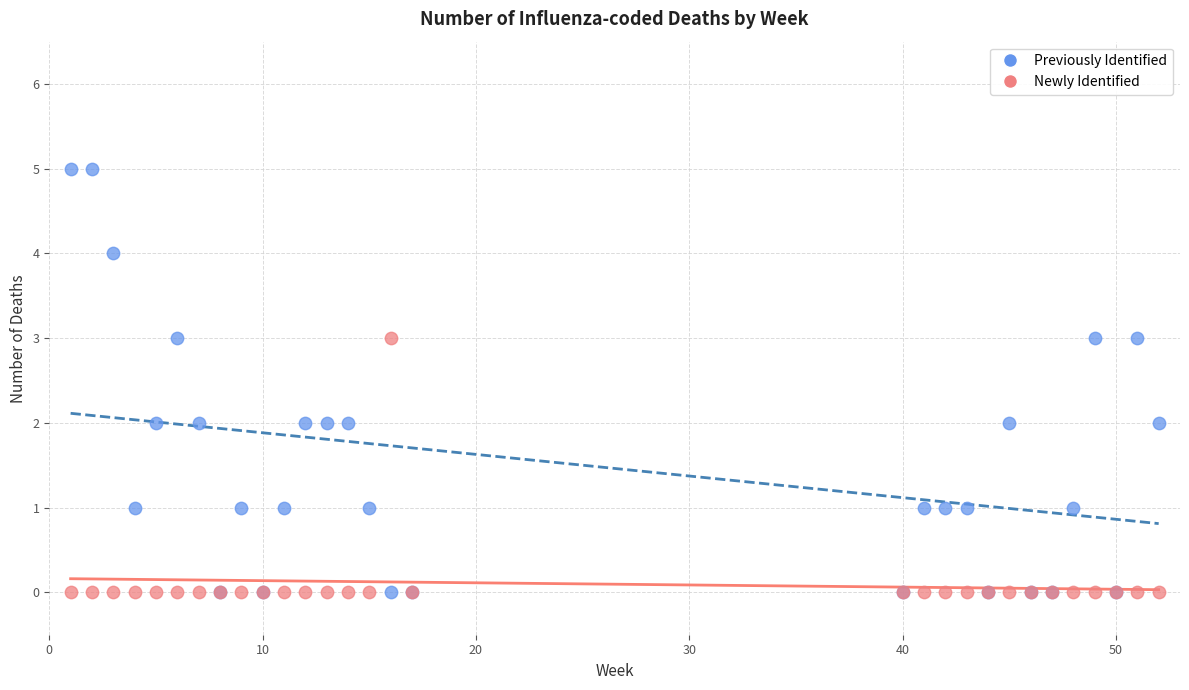

Which series contains the highest Y value?

Previously Identified